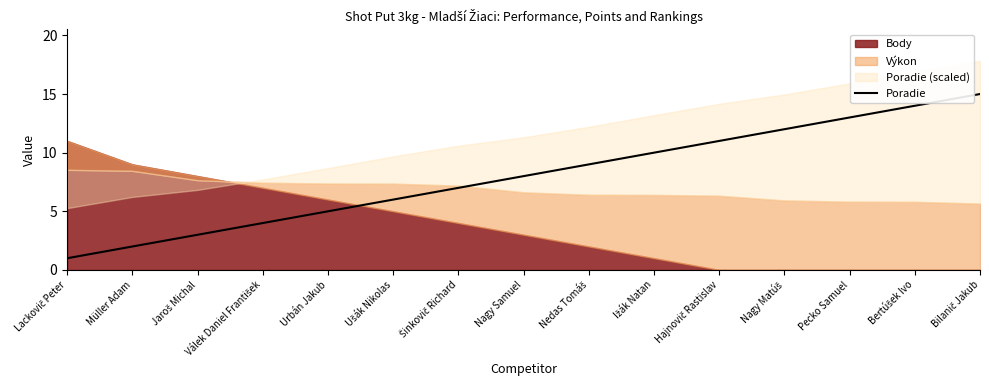

Rank the categories by value from highest to lowest.

Bilanič Jakub, Bertúšek Ivo, Pecko Samuel, Nagy Matúš, Hajnovič Rastislav, Ižák Natan, Nedas Tomáš, Nagy Samuel, Šinkovič Richard, Ušák Nikolas, Urbán Jakub, Válek Daniel František, Jaroš Michal, Müller Adam, Lackovič Peter